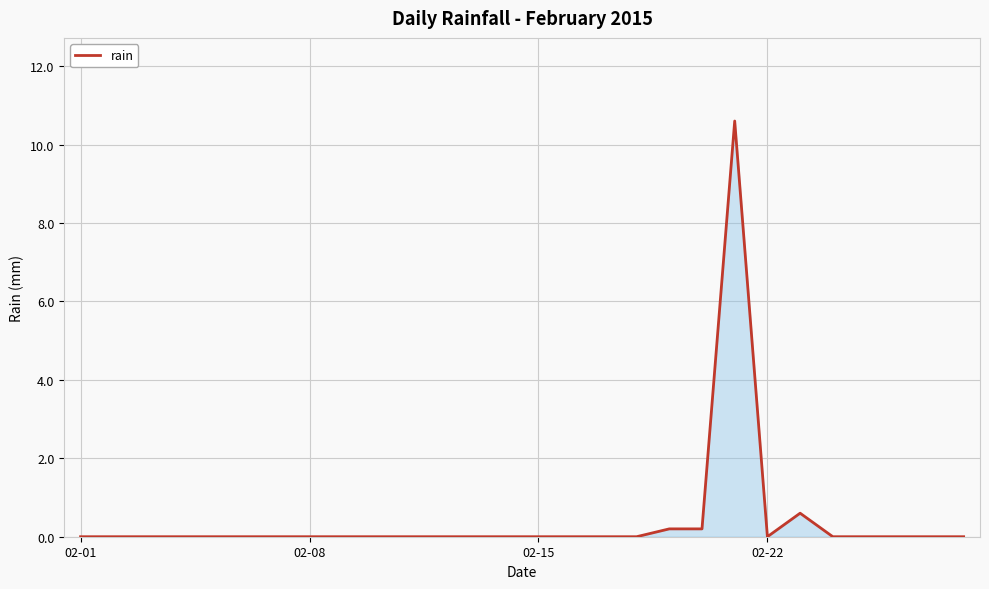

What is the greatest value displayed?

10.6